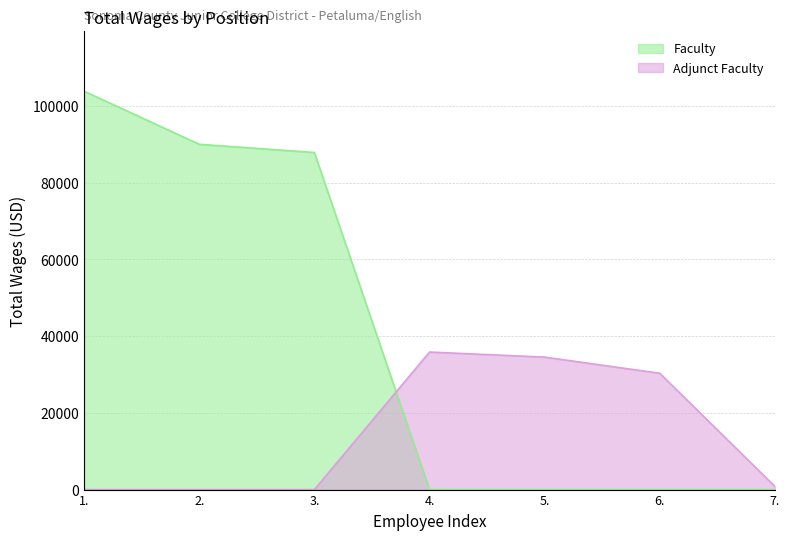

Reading left to right, extract all data points from this chart.

Faculty: 103852	90021	87876	0	0	0	0
Adjunct Faculty: 0	0	0	35854	34536	30327	829